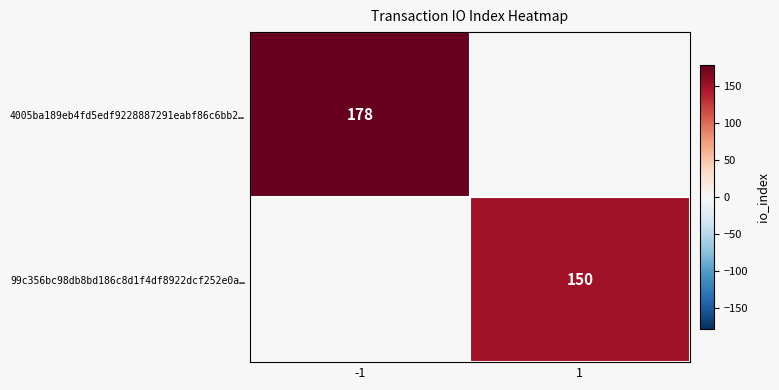

The 4005ba189eb4fd5edf9228887291eabf86c6bb2… series shows 178 at -1. True or false?

True